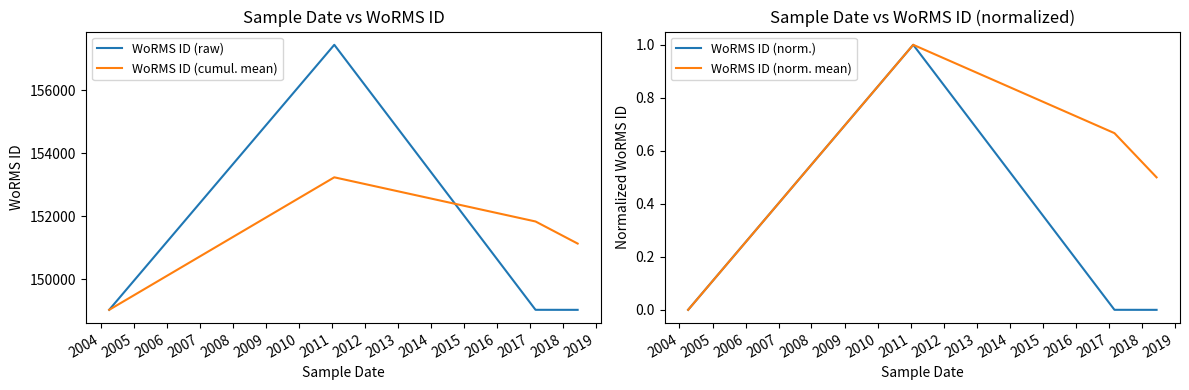

True or false: WoRMS ID (raw) and WoRMS ID (norm.) intersect in this chart.

False